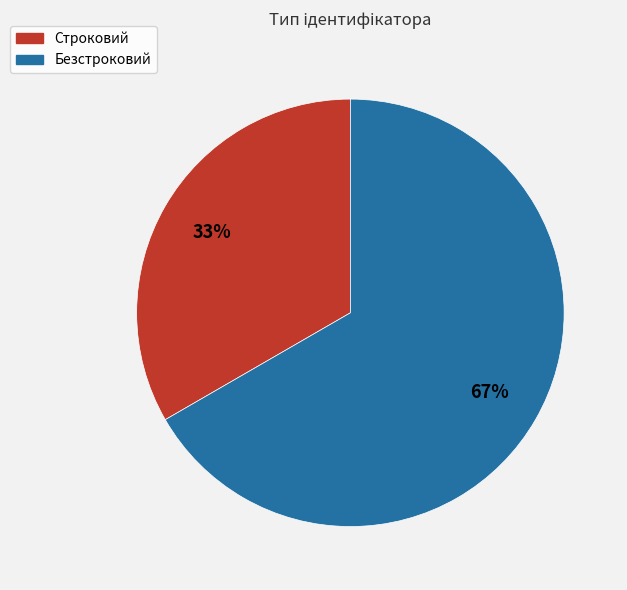

What is the majority slice?

Безстроковий